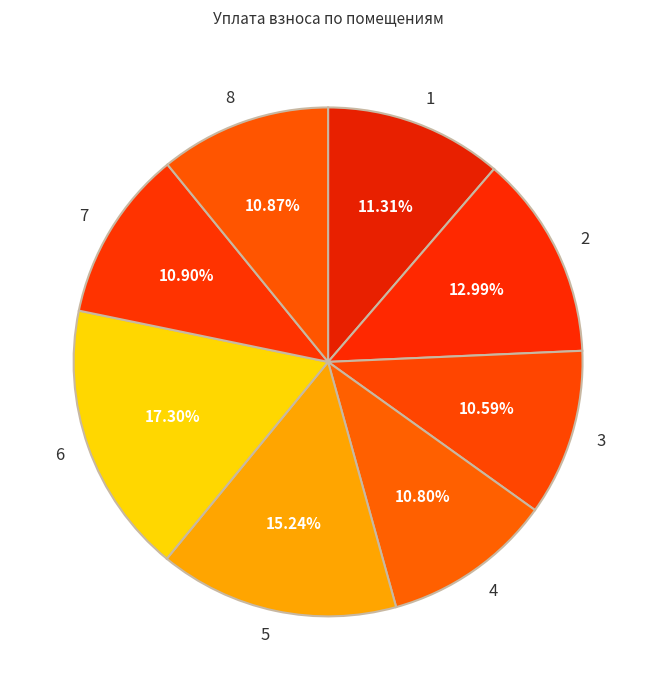

Combined, do 3 and 8 account for over 50%?

No